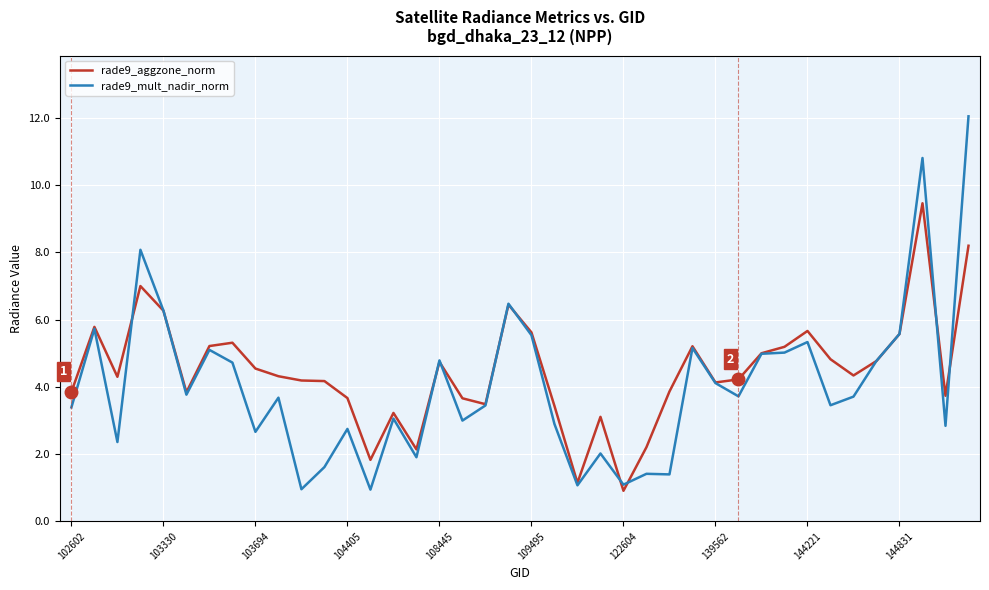

What is the minimum value shown in the chart?

0.9